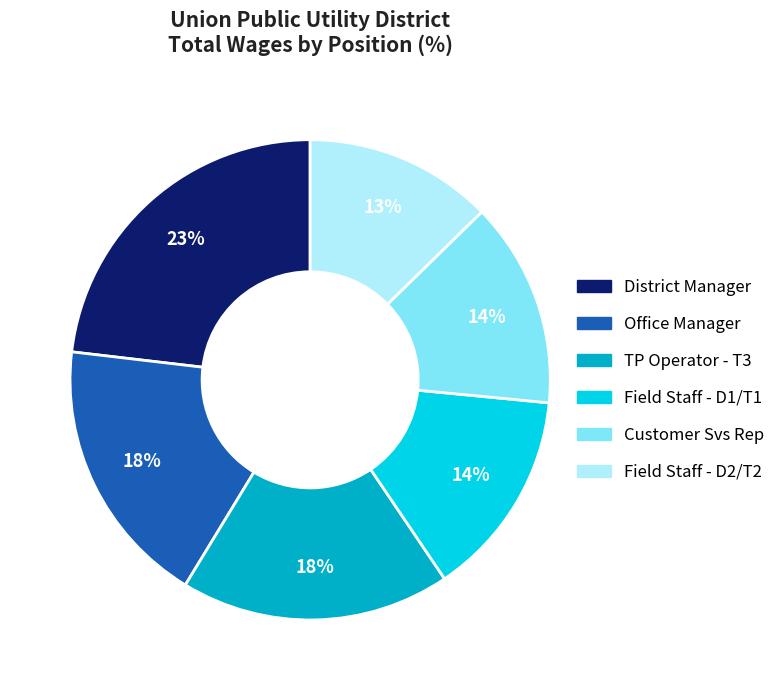

Does any single category account for the majority?

No